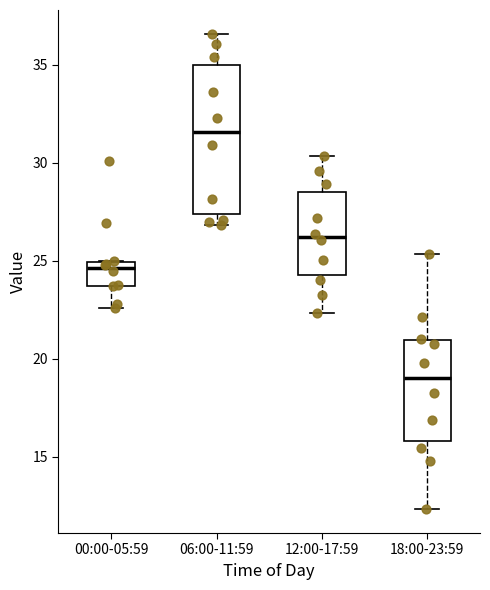

Where is the lower edge of the box for 00:00-05:59 on the y-axis? The values are not printed on the chart, so give them approximately, as read against the axis.

23.5